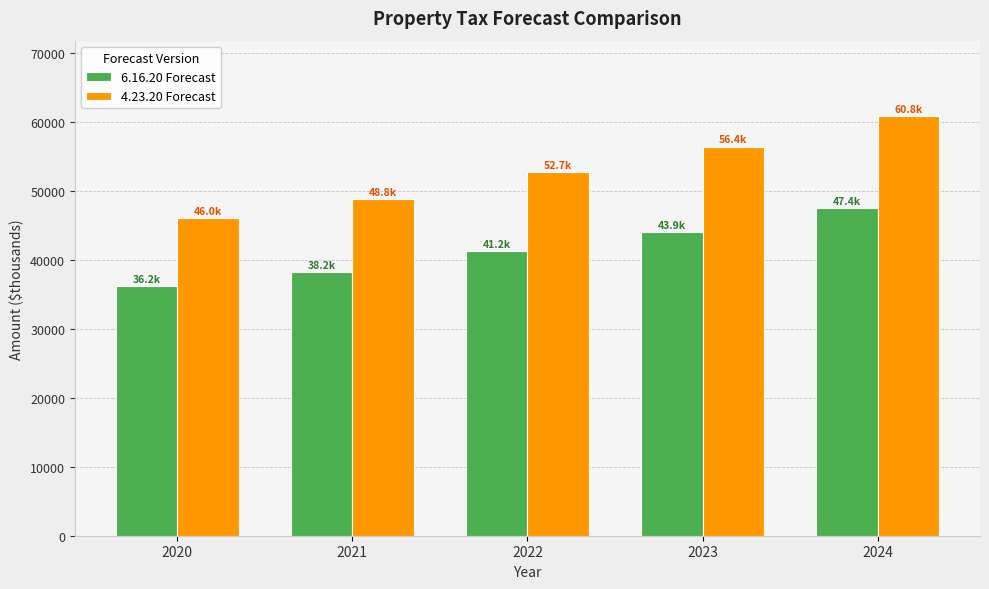

Rank the series at 2022 from lowest to highest value.

6.16.20 Forecast, 4.23.20 Forecast